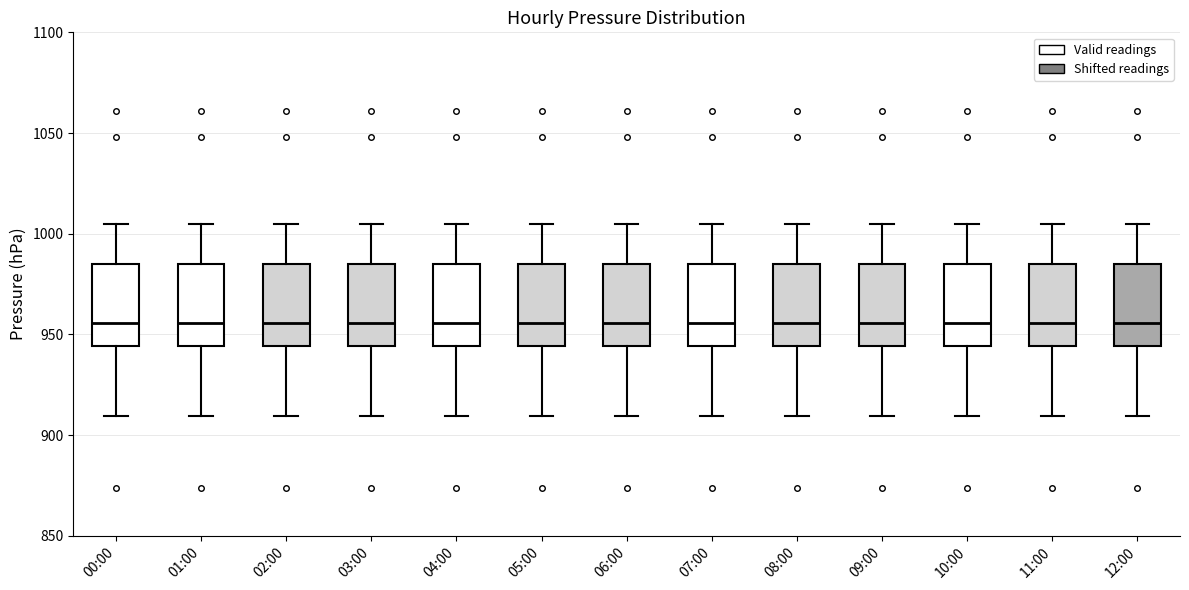

Where does the upper whisker of the box for 07:00 end on the y-axis? The values are not printed on the chart, so give them approximately, as read against the axis.

1005